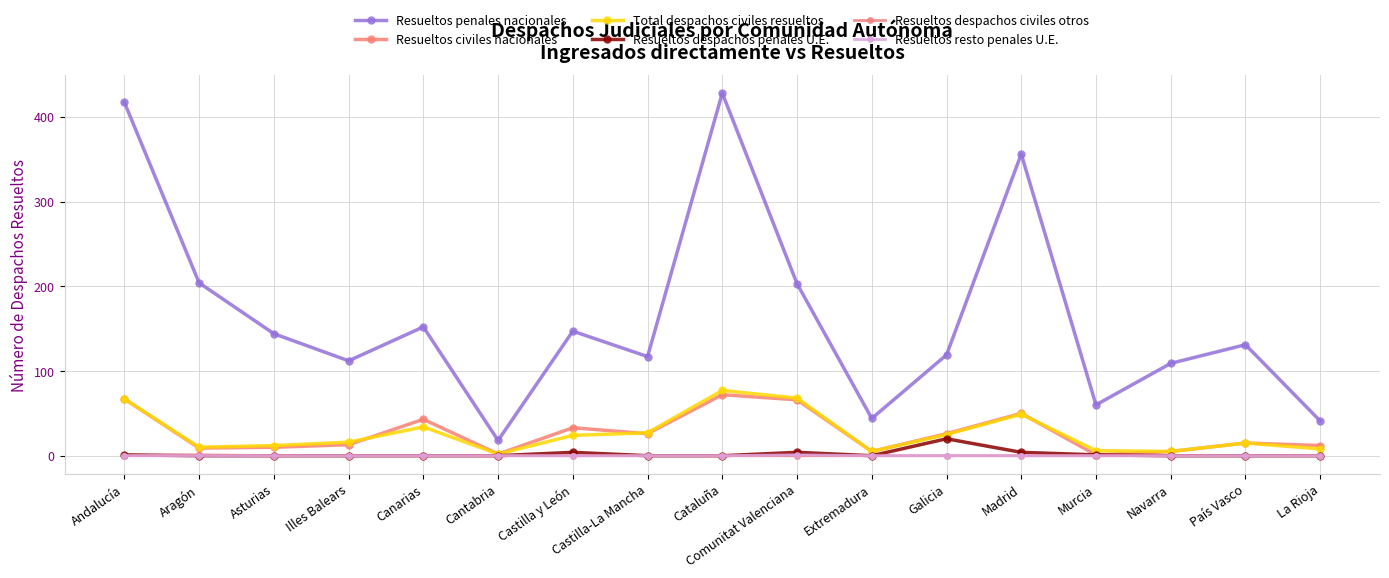

Where is the first local maximum for Total despachos civiles resueltos?

Canarias